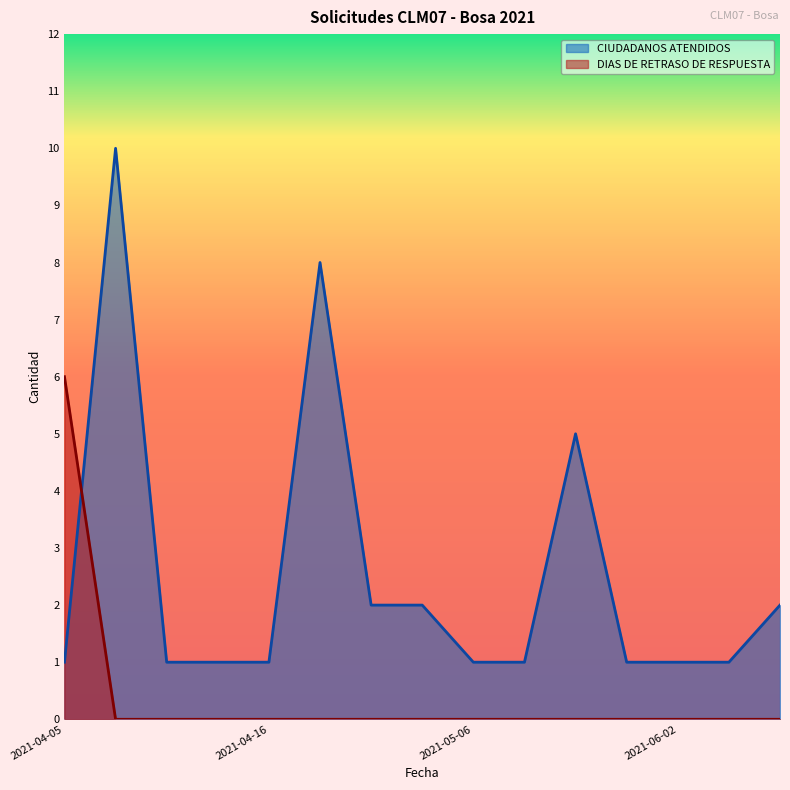

Which series has the widest spread of values?

CIUDADANOS ATENDIDOS